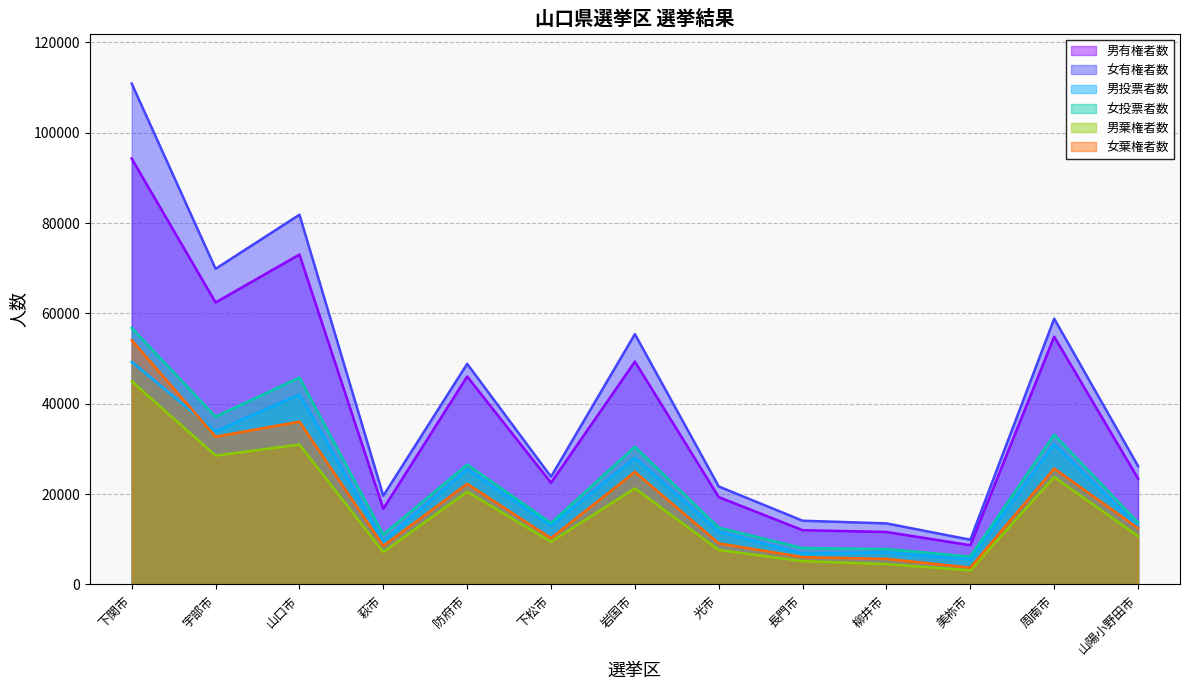

Does the chart have visible grid lines?

Yes